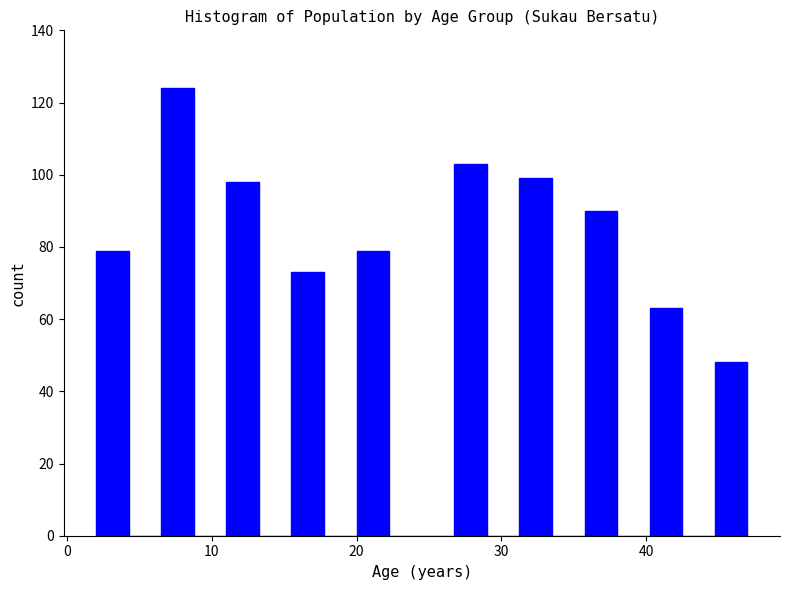

Around what value on the x-axis is the tallest bar? Give the approximate position of its centre, as read against the axis.

8